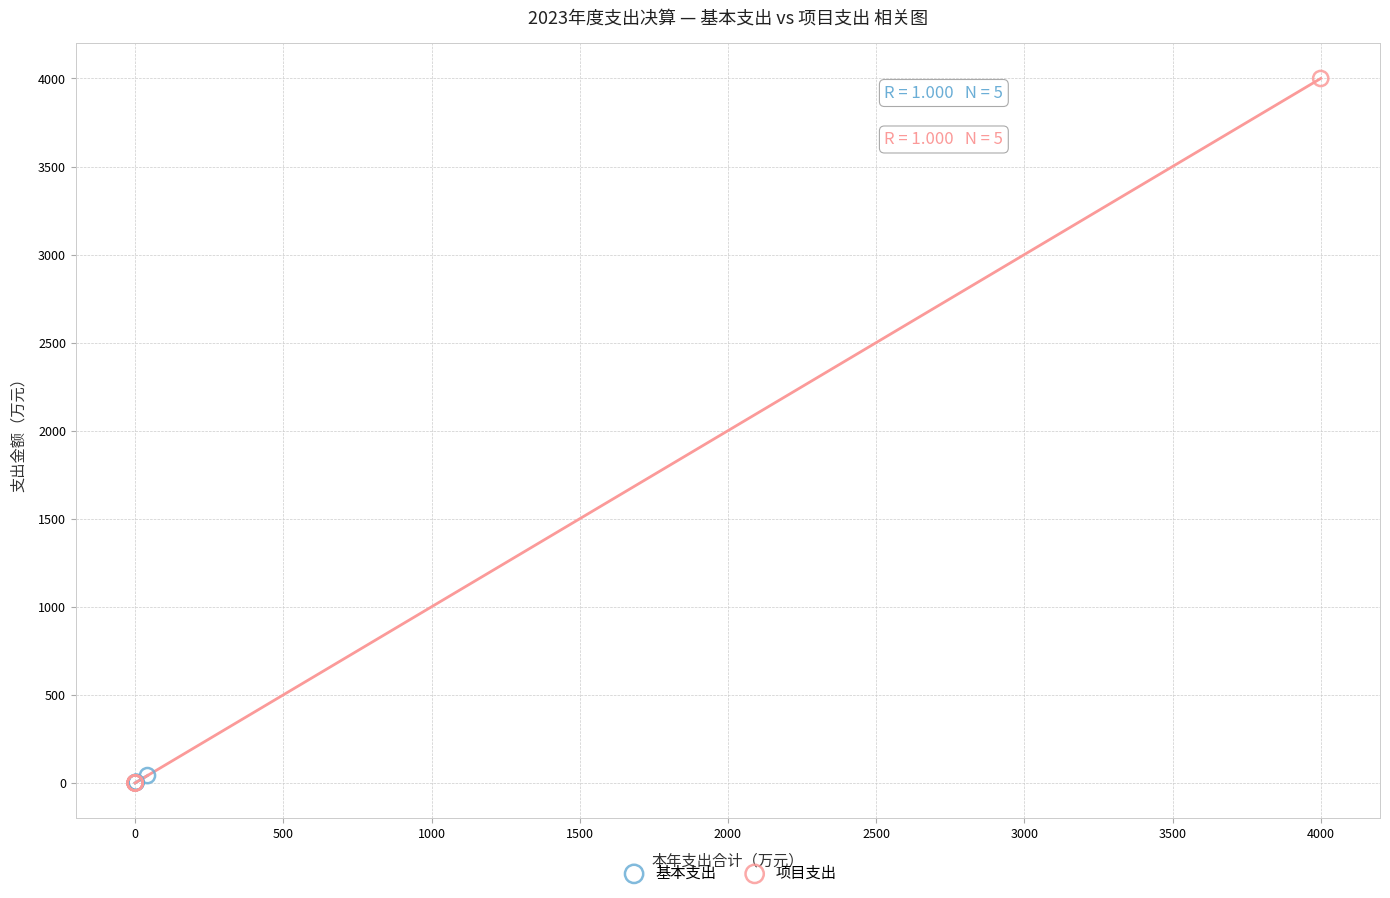

Which series has the widest spread of Y values?

项目支出